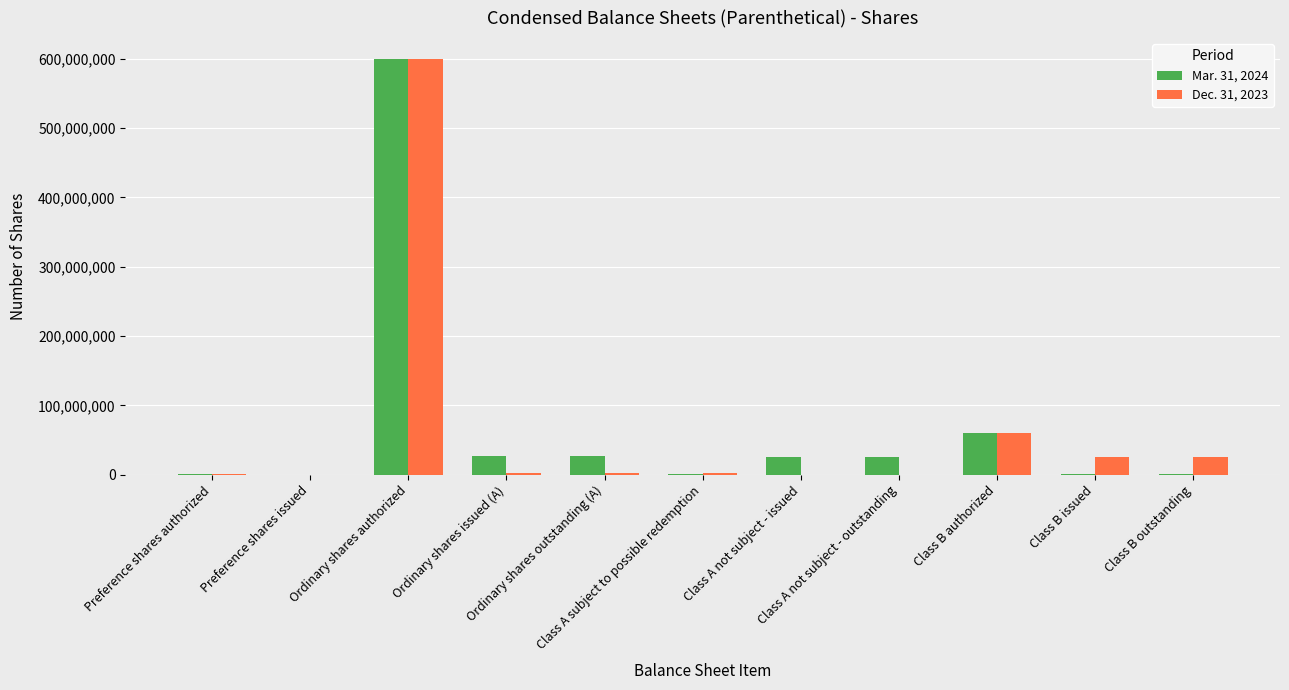

What is the spread (max minus min) of values at Class B outstanding?

25500000